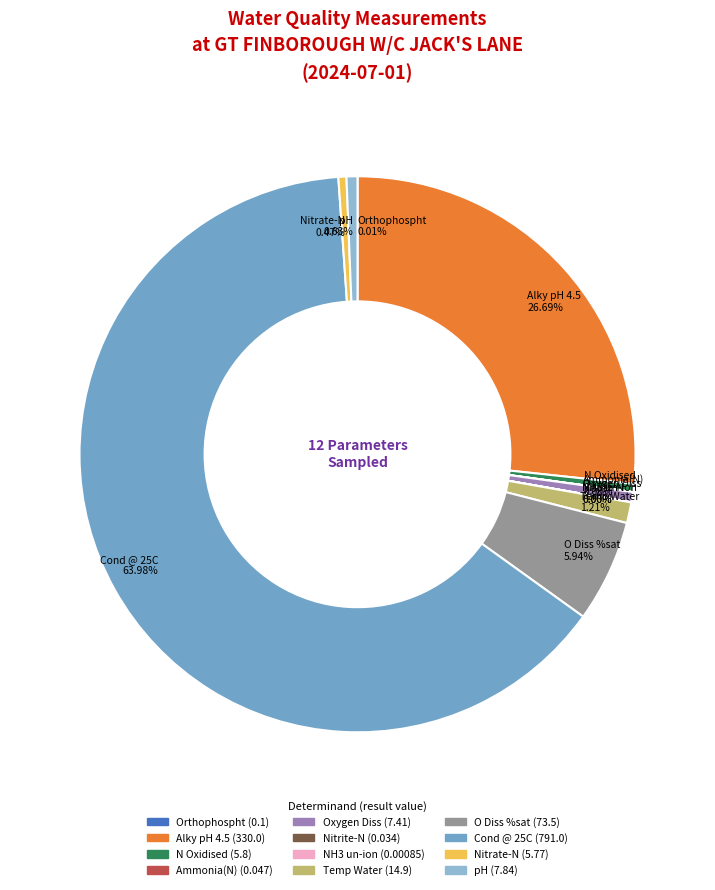

What is the total percentage of Oxygen Diss and Nitrate-N?

1.1%